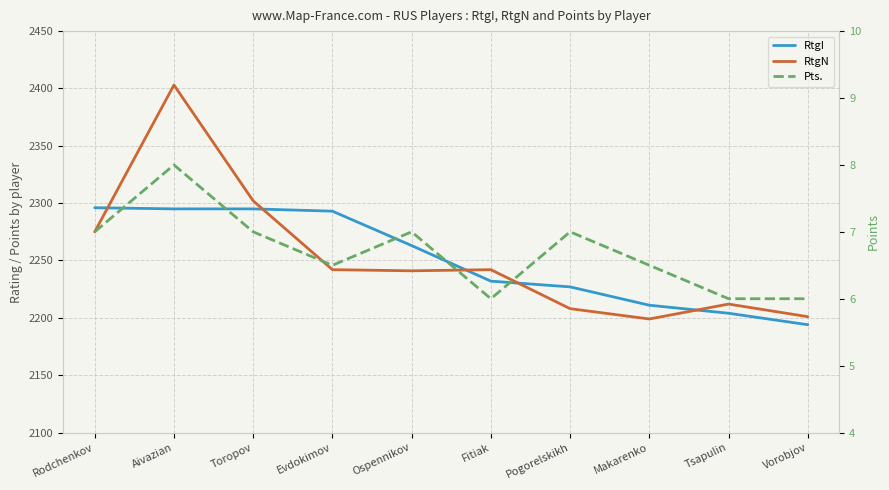

In Pts., how many points are lower than both neighbors (excluding endpoints)?

2